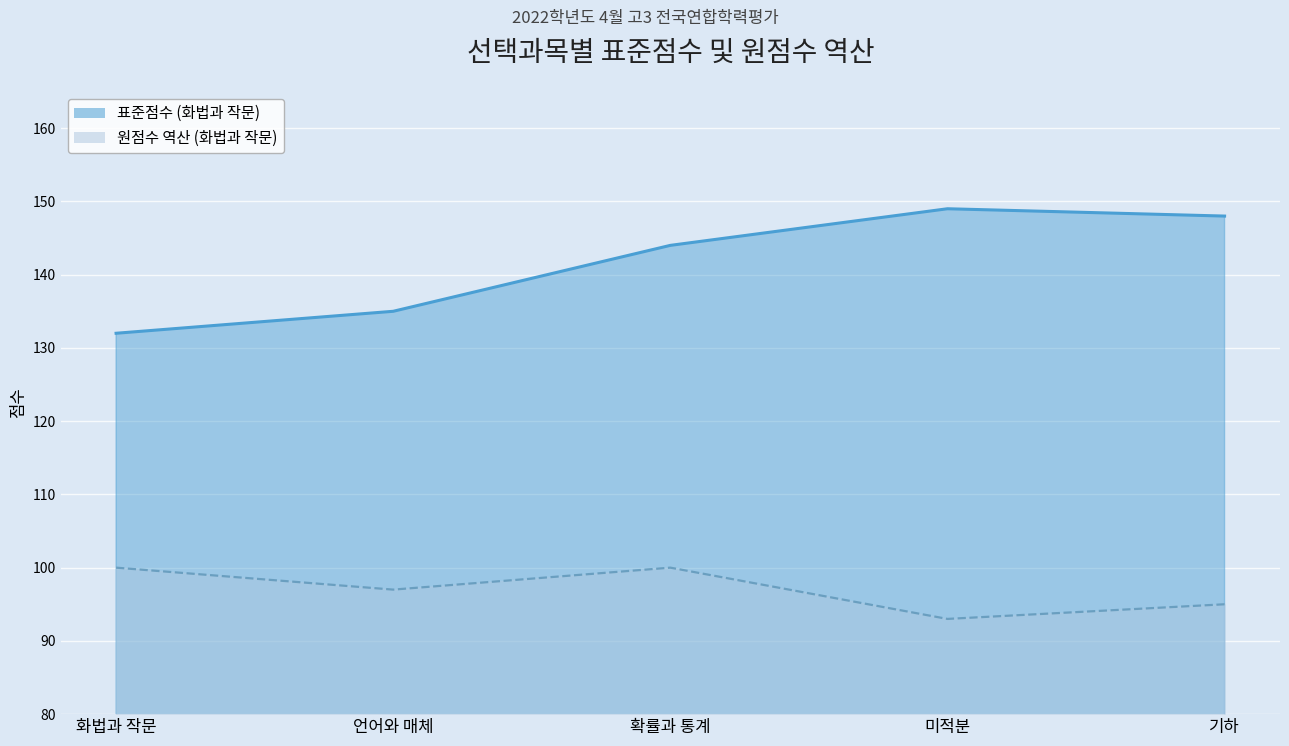

Is it true that 원점수 역산 (화법과 작문) equals 66 at 언어와 매체?

False